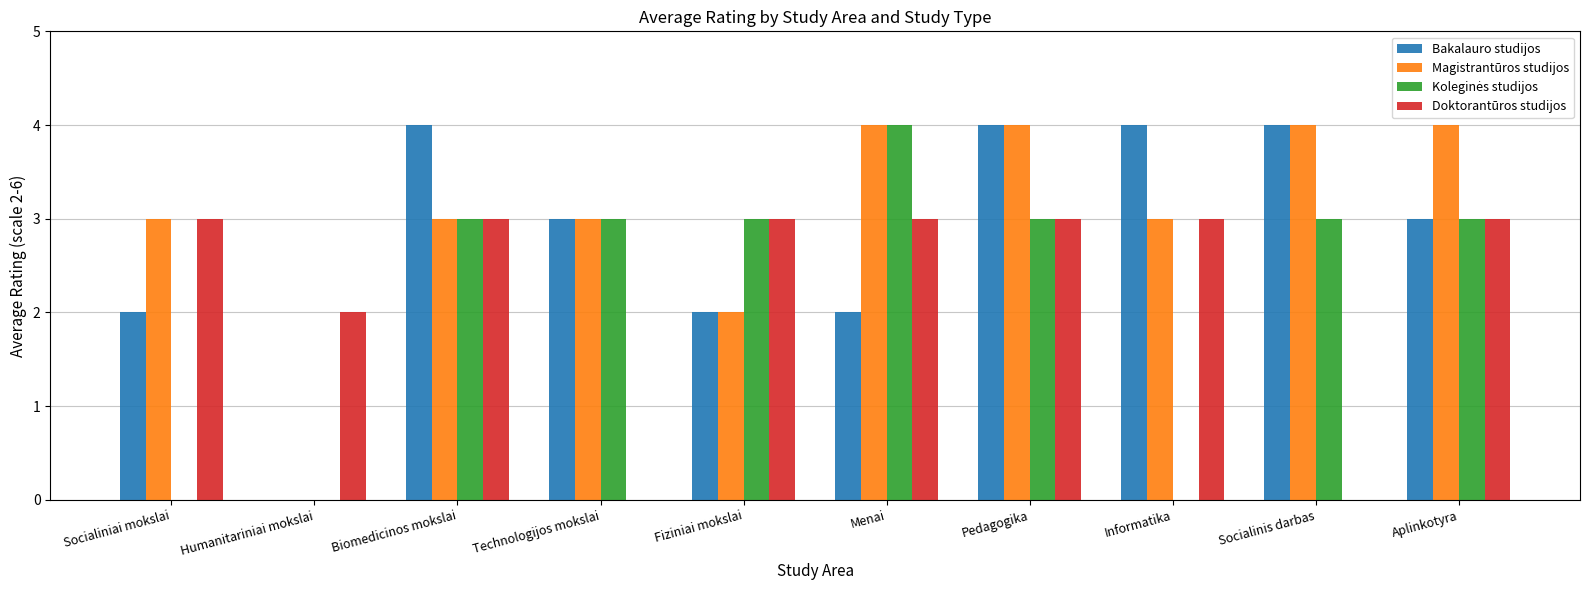

The Magistrantūros studijos series shows 1 at Pedagogika. True or false?

False